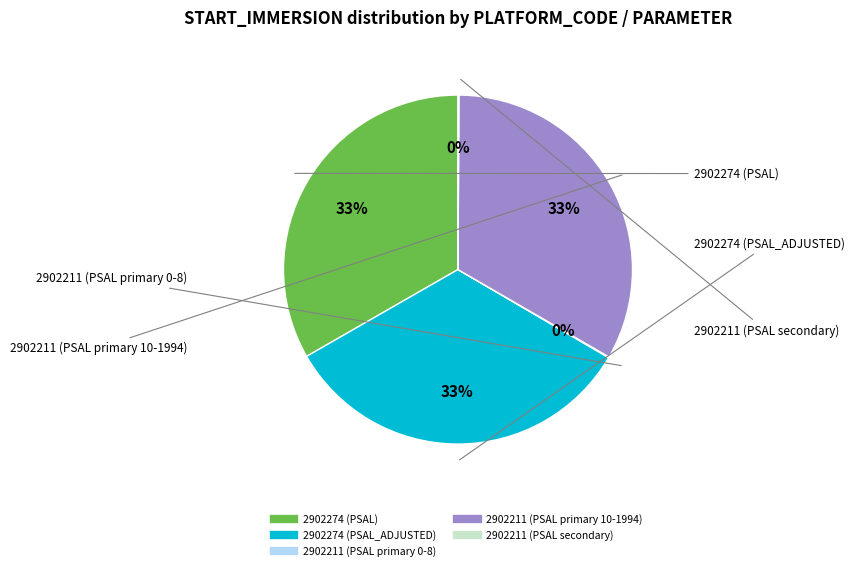

Do 2902211 (PSAL primary 10-1994) and 2902274 (PSAL) together represent more than half of the pie?

Yes